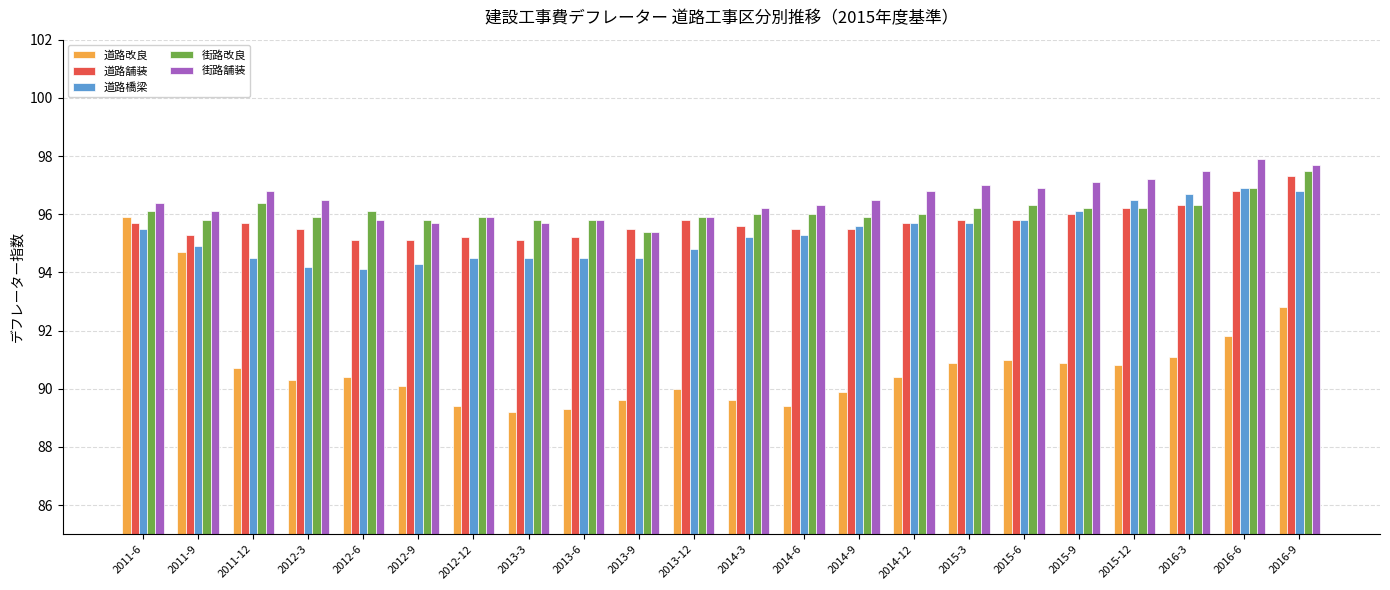

At how many categories does at least one series exceed 95?

22